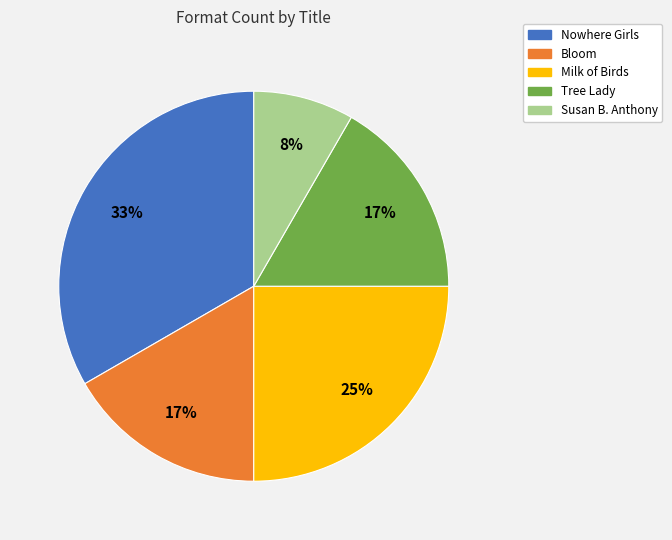

To the nearest percent, what portion does Nowhere Girls represent?

33%